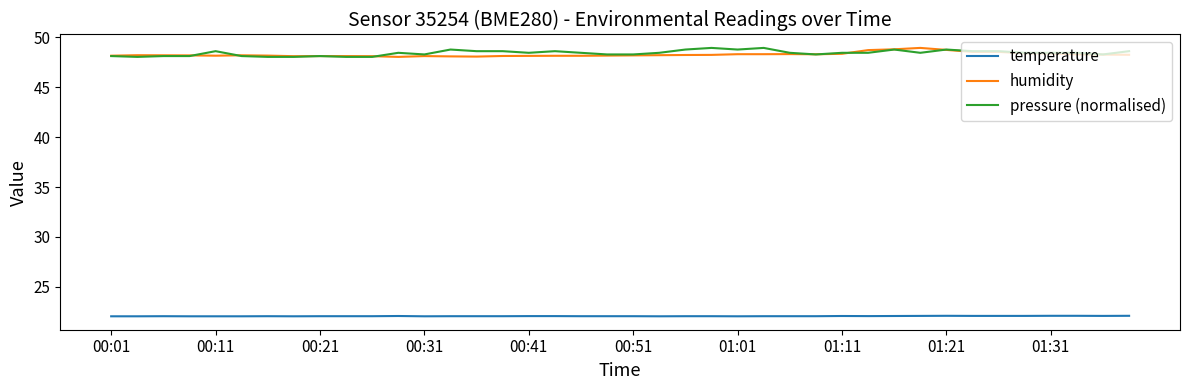

What is the minimum value shown in the chart?

22.1